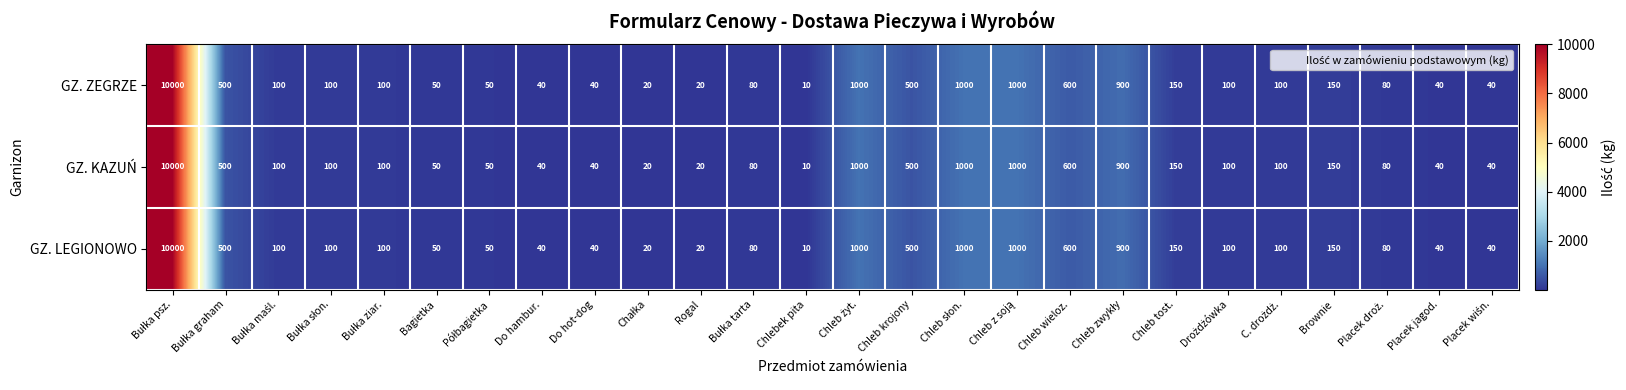

Is it true that GZ. KAZUŃ equals 70 at Do hot-dog?

False